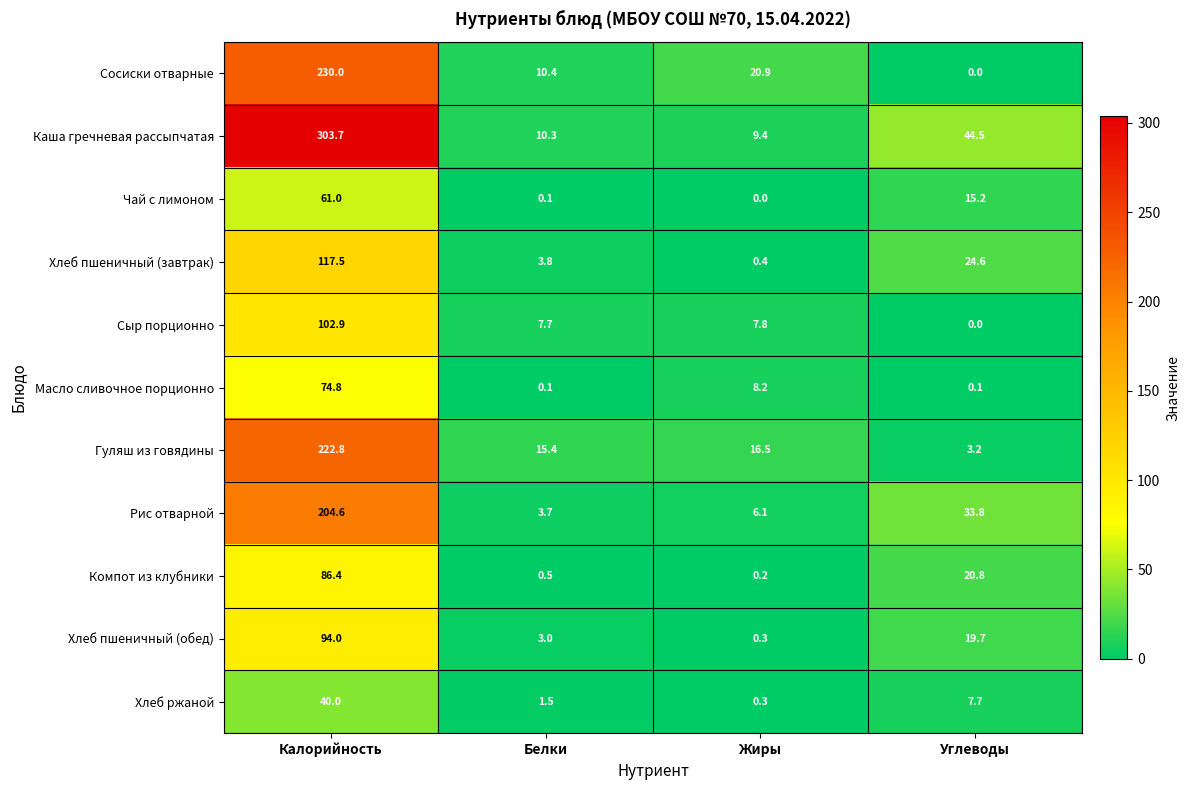

What is the sum of all Гуляш из говядины values?

257.9